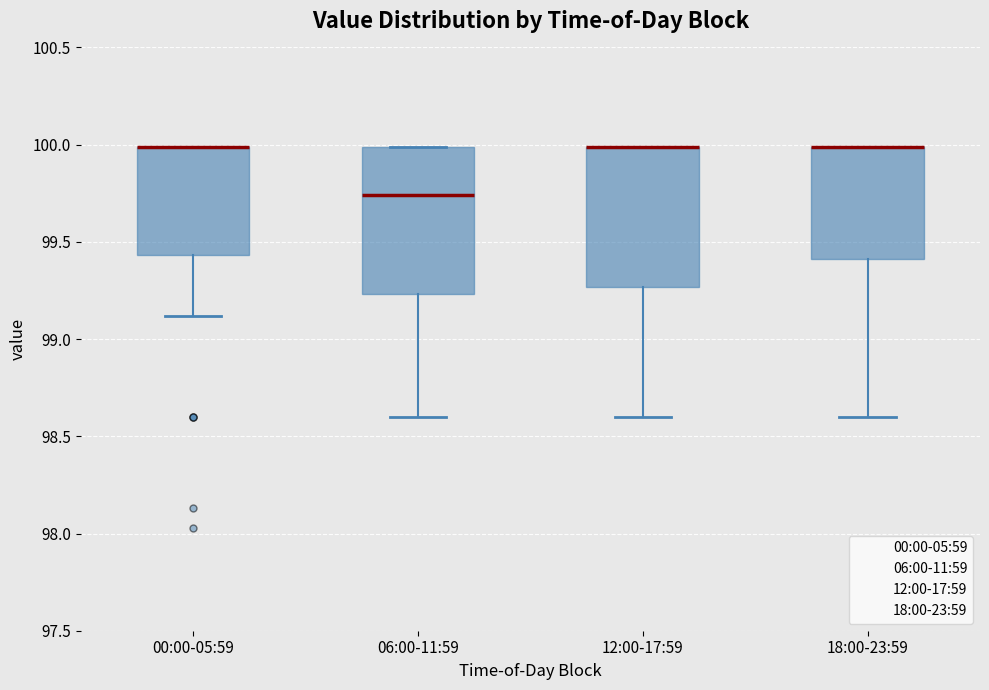

Reading left to right, read every box against the y-axis: the position of its median line, the range the box covers, and the ends of its whiskers. The values are not printed on the chart, so give them approximately, as read against the axis.

00:00-05:59: median 100.00 (drawn on the box's upper edge), box 99.45 to 100.00, whiskers 99.10 to 100.00
06:00-11:59: median 99.75, box 99.25 to 100.00, whiskers 98.60 to 100.00
12:00-17:59: median 100.00 (drawn on the box's upper edge), box 99.25 to 100.00, whiskers 98.60 to 100.00
18:00-23:59: median 100.00 (drawn on the box's upper edge), box 99.40 to 100.00, whiskers 98.60 to 100.00